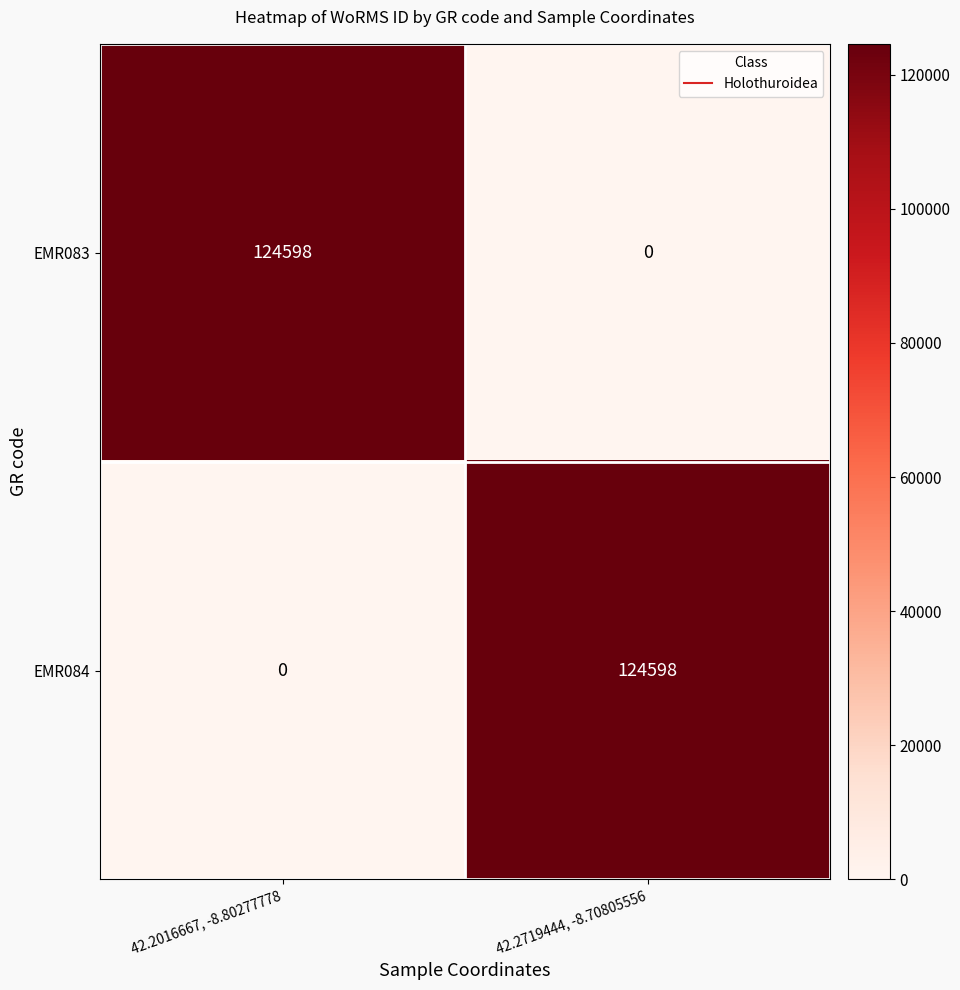

How many series are shown in this chart?

2